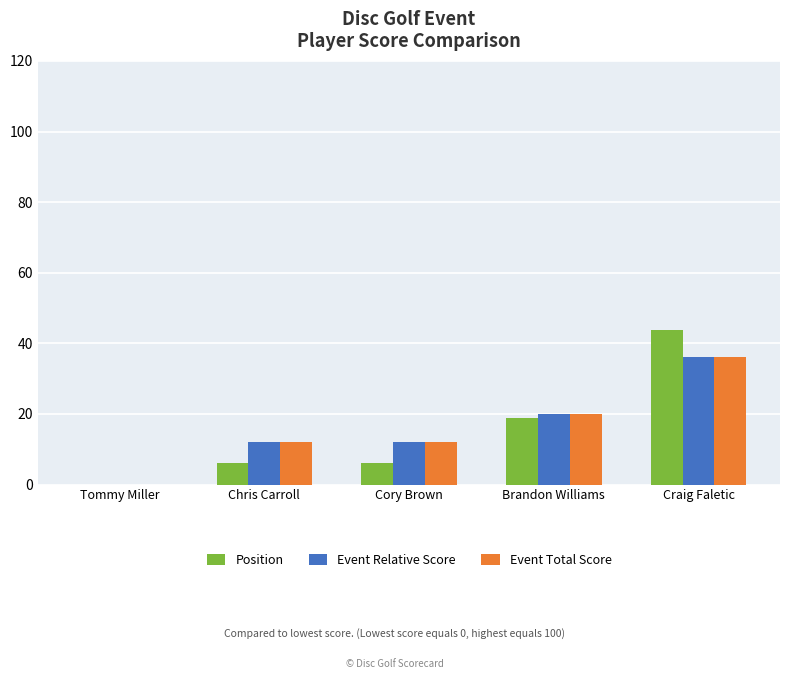

What is the total value across all series at Craig Faletic?

115.8